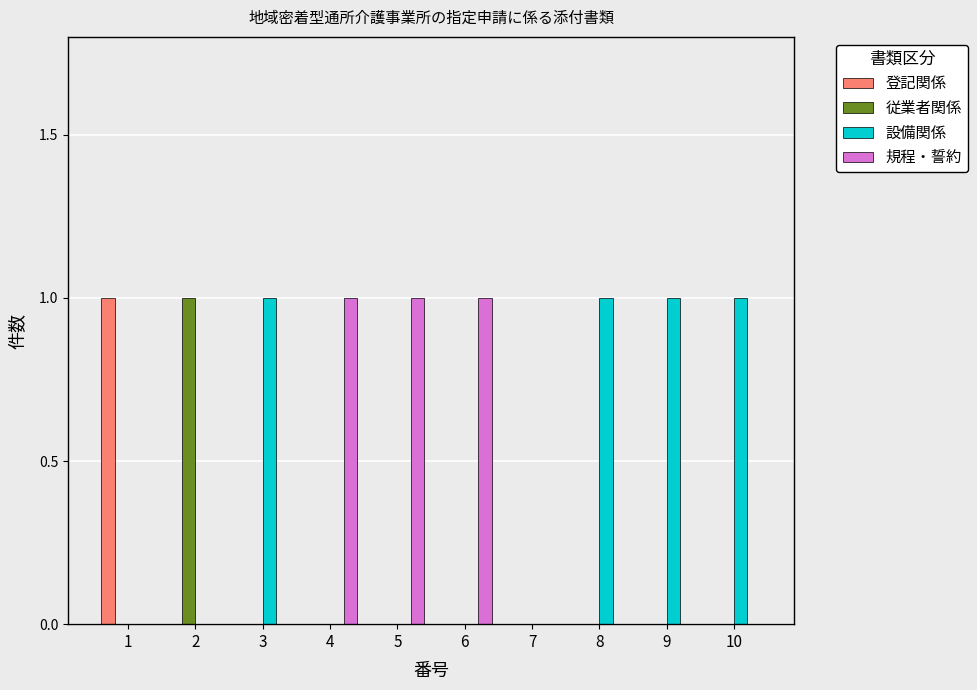

Is the value of 登記関係 at 5 greater than the value of 規程・誓約 at 5?

No